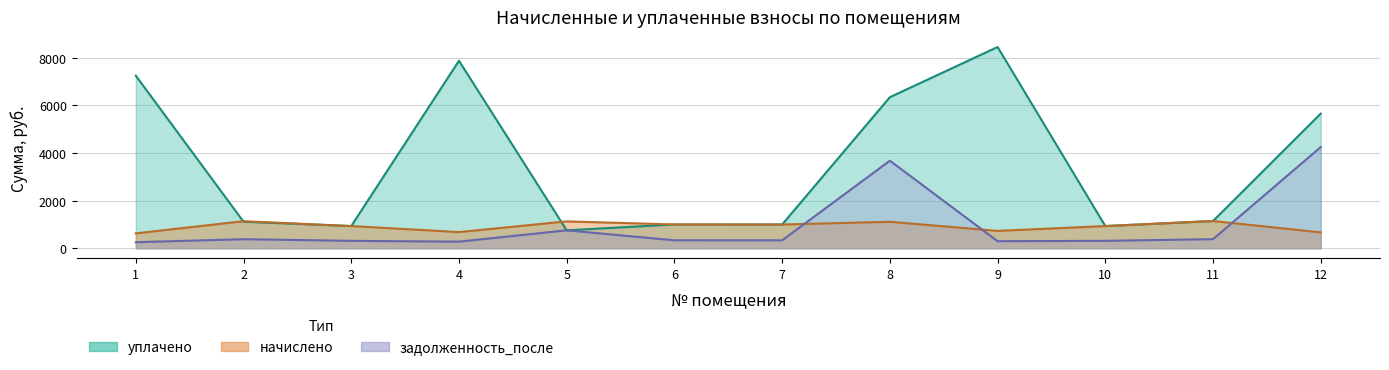

Count the number of data series in this chart.

3